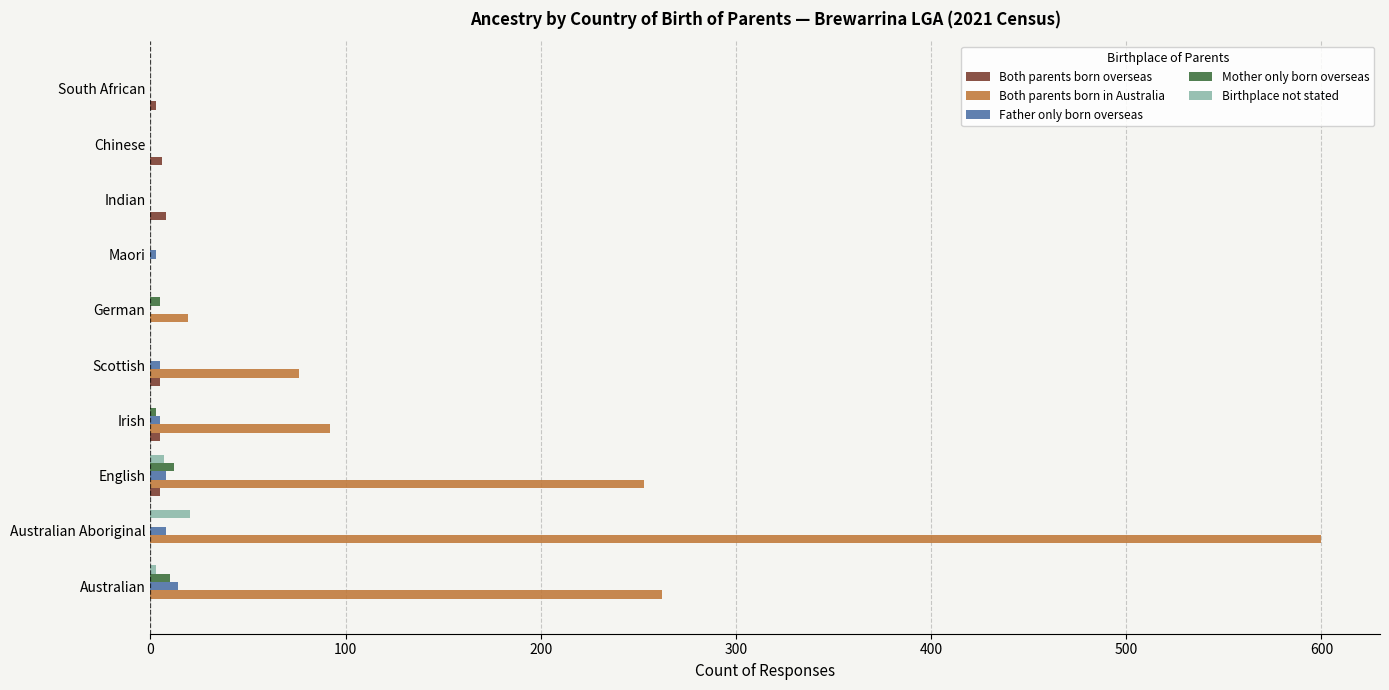

How many values in the Mother only born overseas series exceed 0?

4